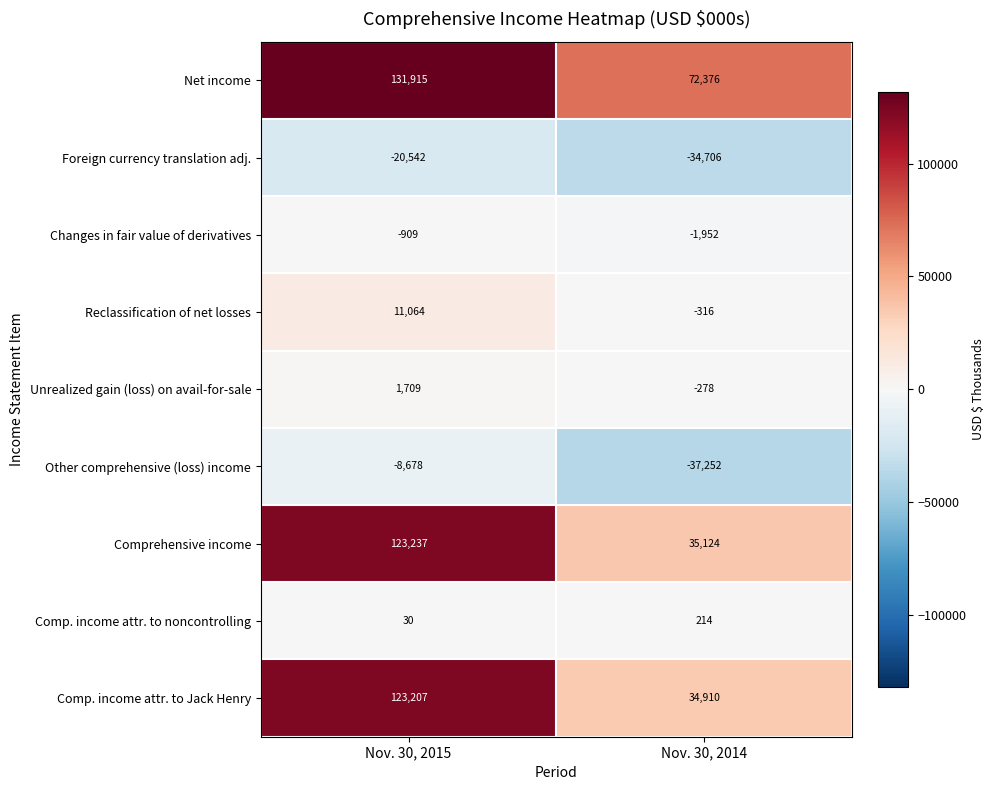

At Nov. 30, 2014, list the series in order from smallest to largest.

Other comprehensive (loss) income, Foreign currency translation adj., Changes in fair value of derivatives, Reclassification of net losses, Unrealized gain (loss) on avail-for-sale, Comp. income attr. to noncontrolling, Comp. income attr. to Jack Henry, Comprehensive income, Net income